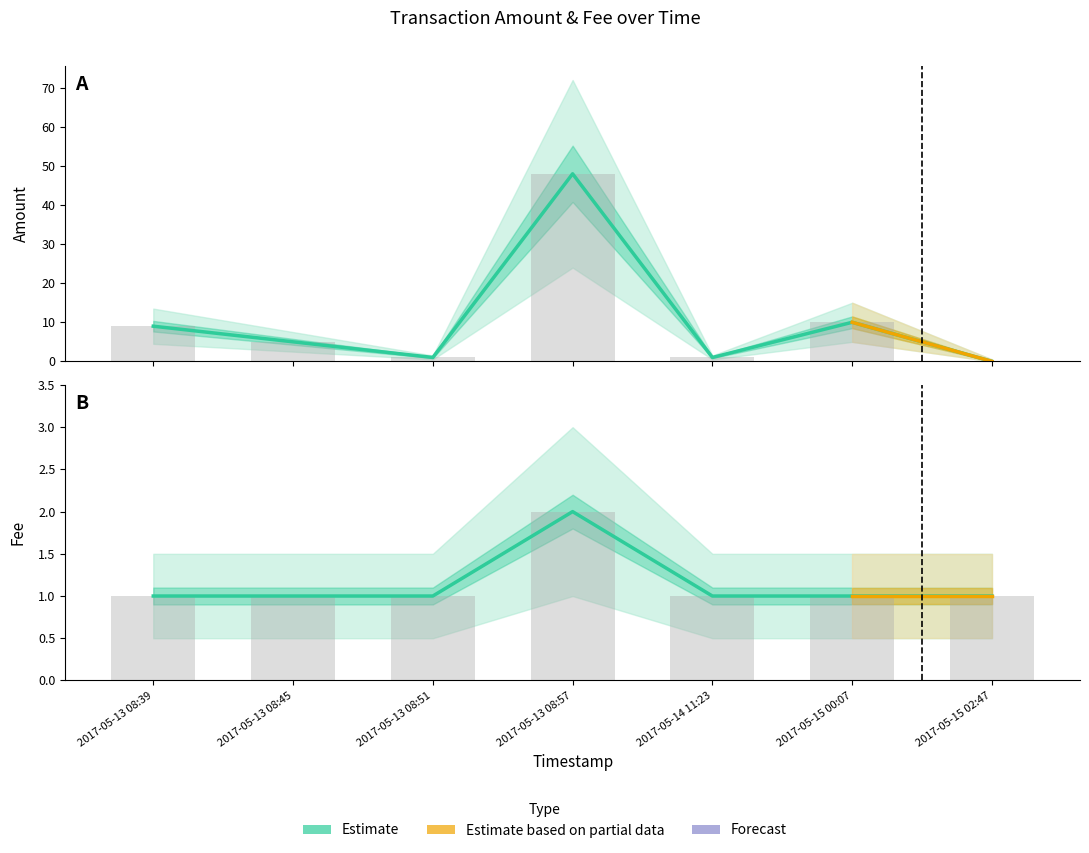

How many distinct data groups are displayed?

2